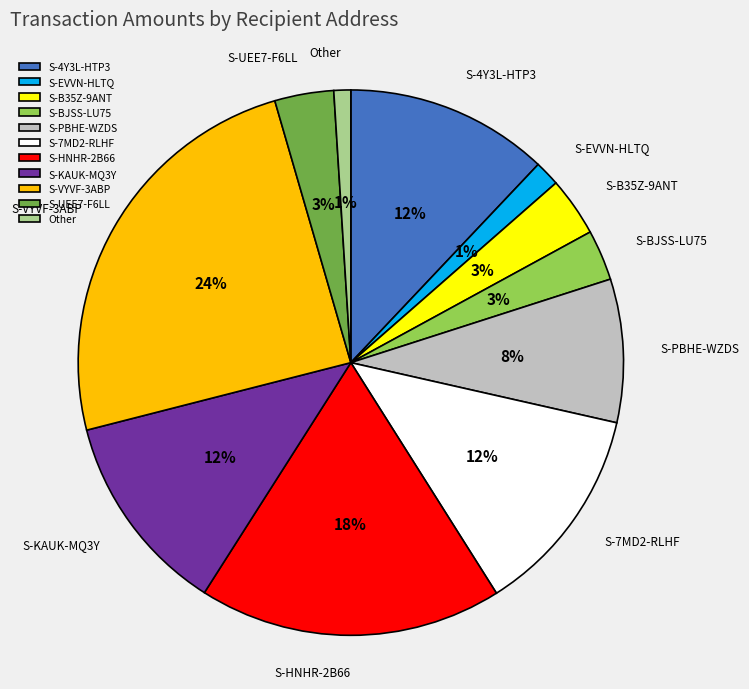

Is it true that S-B35Z-9ANT is 3% of the pie?

True